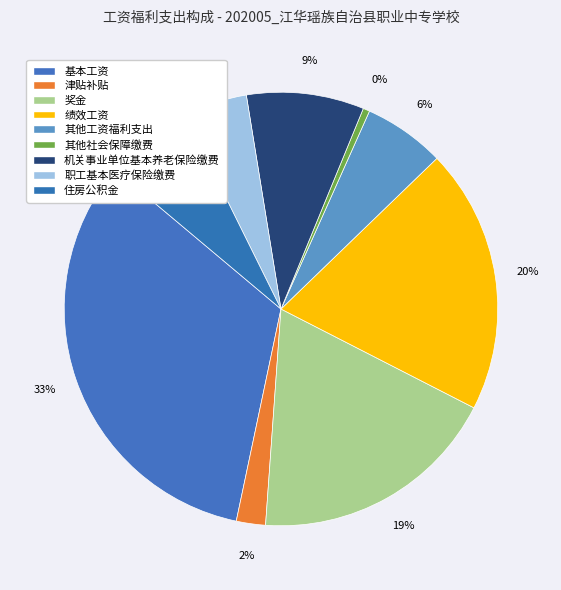

How many segments does this pie chart have?

9